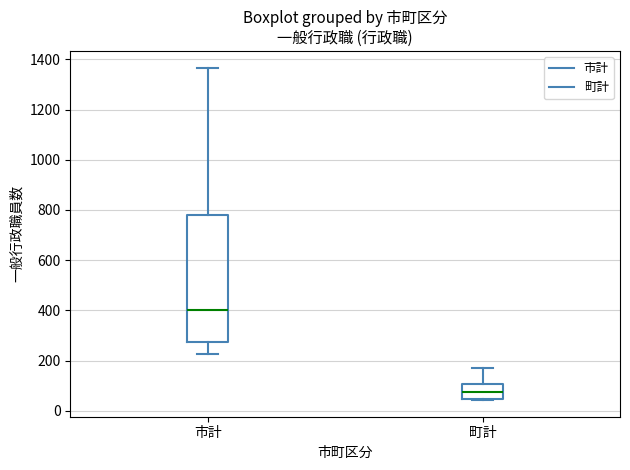

Where does the upper whisker of the box for 市計 end on the y-axis? The values are not printed on the chart, so give them approximately, as read against the axis.

1360